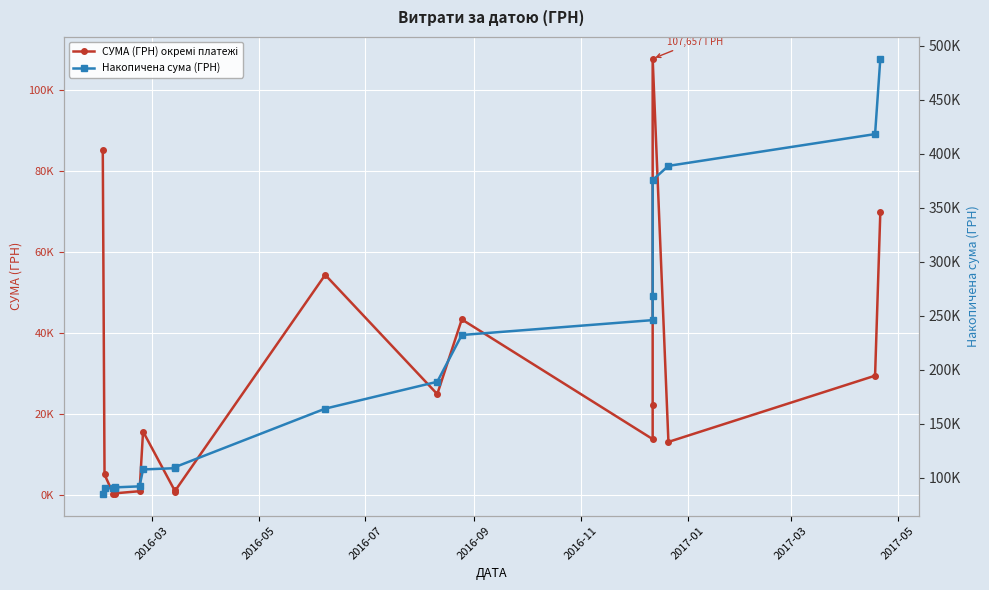

What is the highest value of the СУМА (ГРН) окремі платежі series?

107657.1